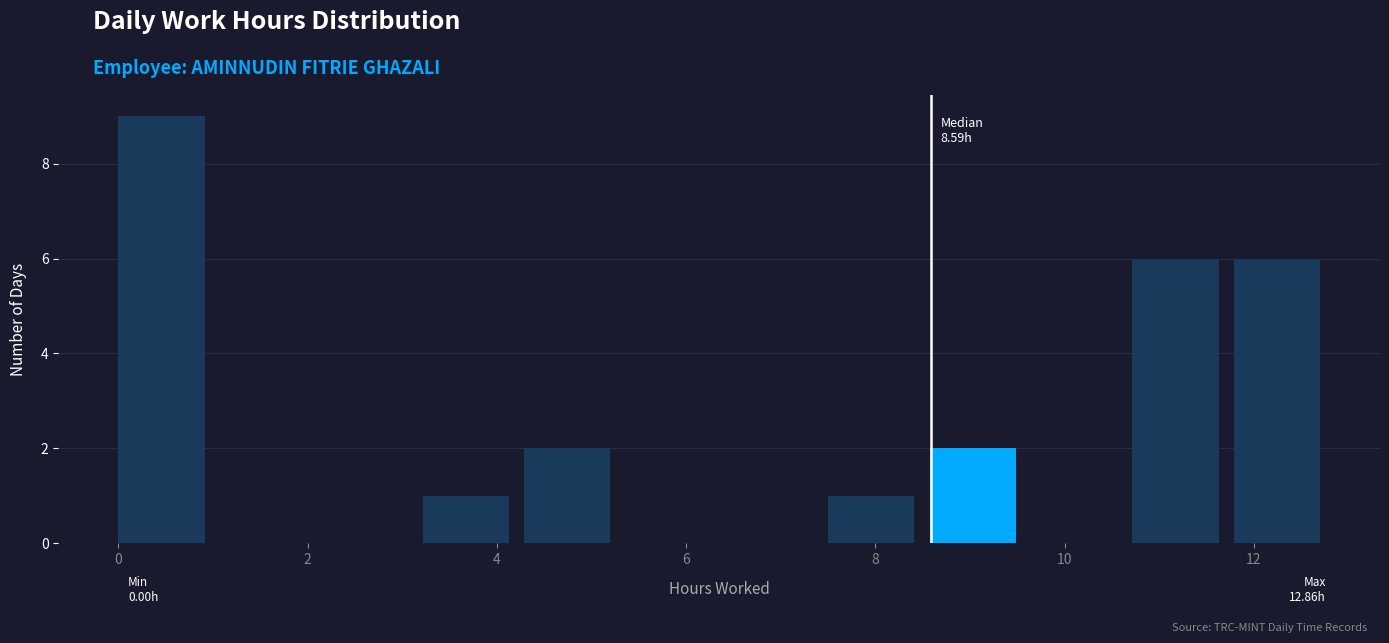

Which range on the x-axis has the tallest bar?

0.0 to 1.0